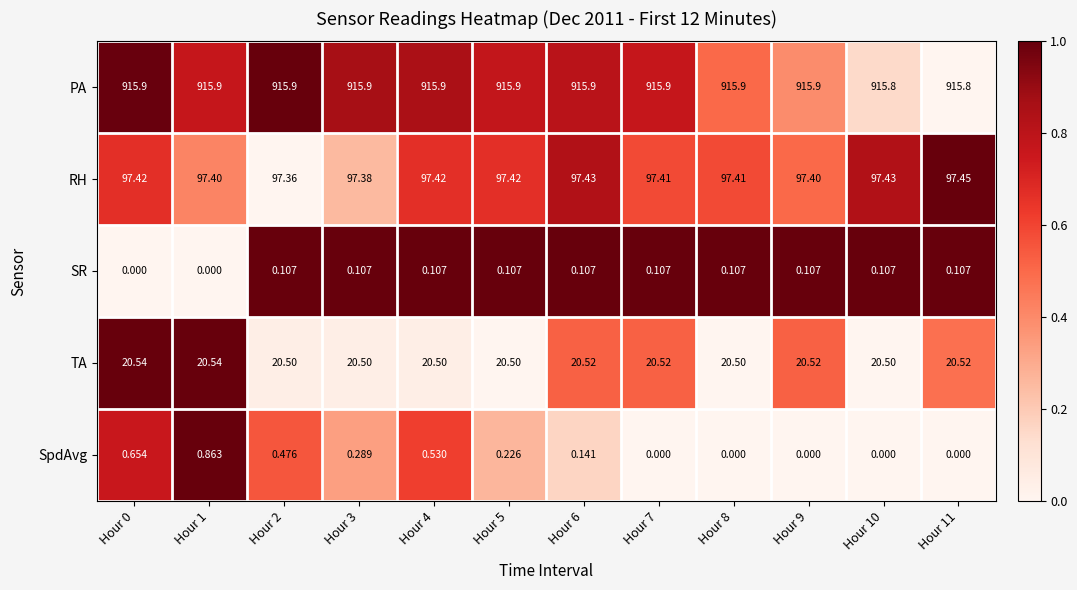

Rank the series at Hour 0 from highest to lowest value.

PA, RH, TA, SpdAvg, SR